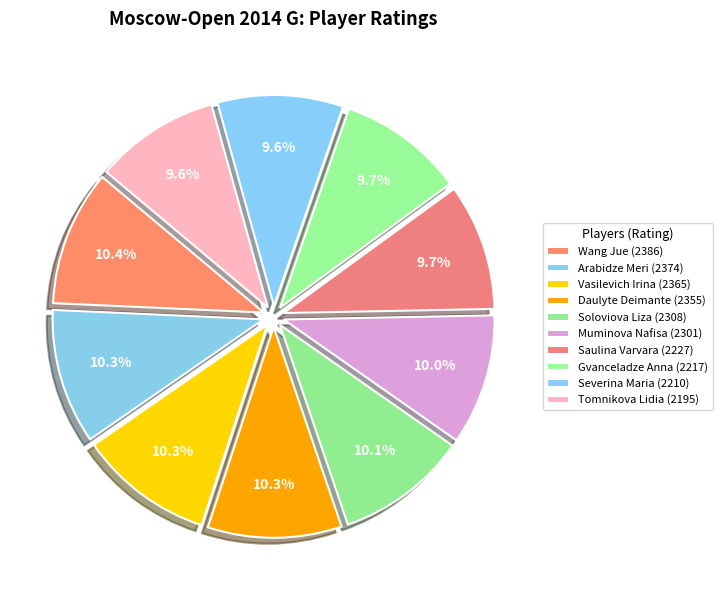

How many segments does this pie chart have?

10